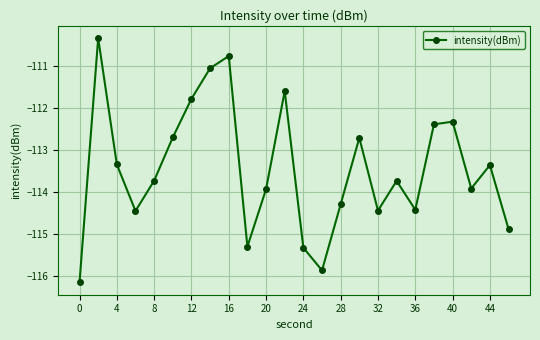

What is the difference between the second highest and second lowest values?

5.1